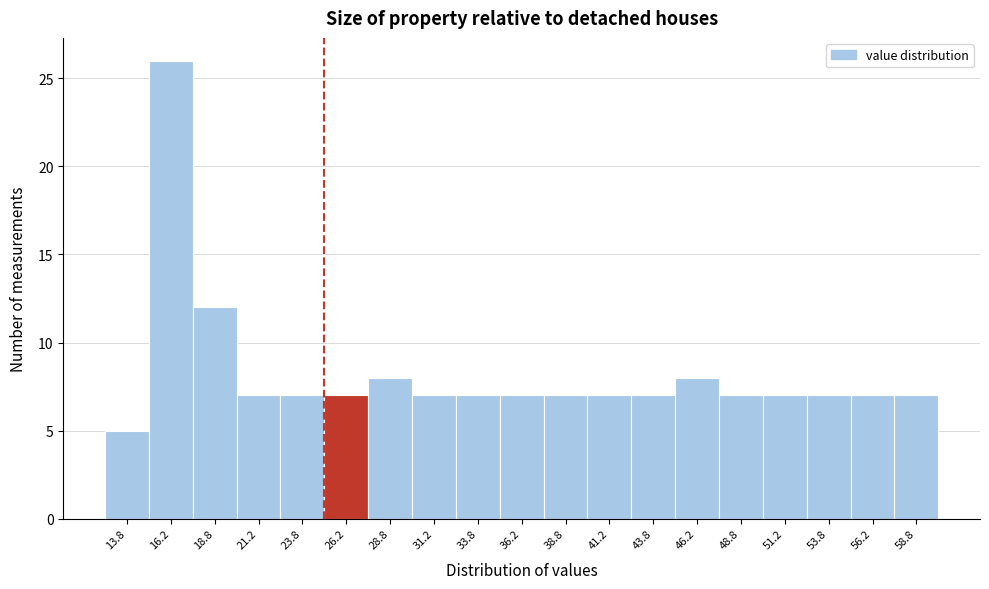

What is the height of the bar covering 52.5 to 55.0 on the x-axis? The values are not printed on the chart, so give them approximately, as read against the axis.

7